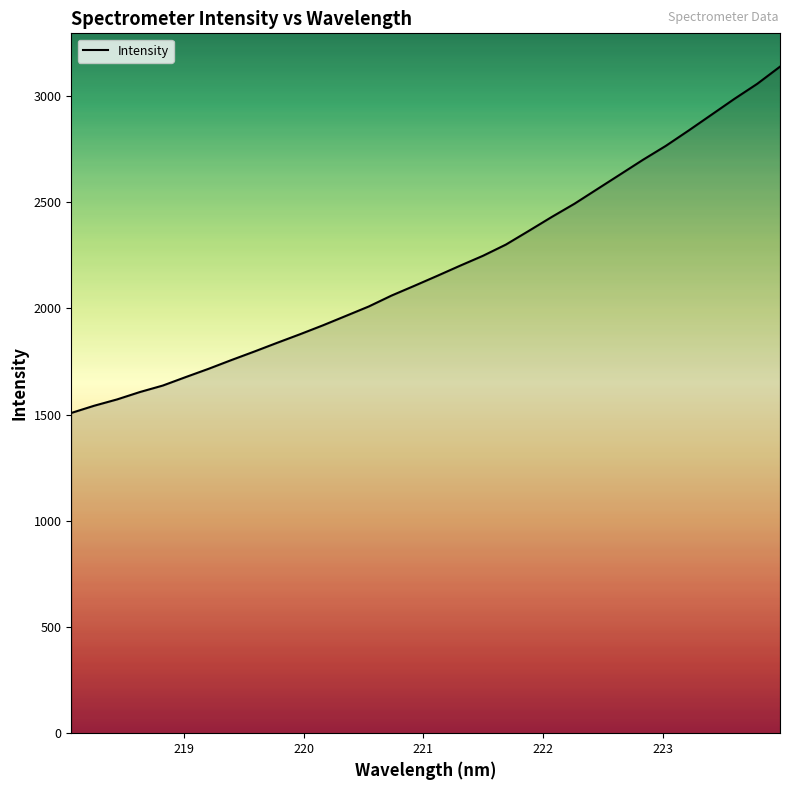

What is the greatest value displayed?

3138.1